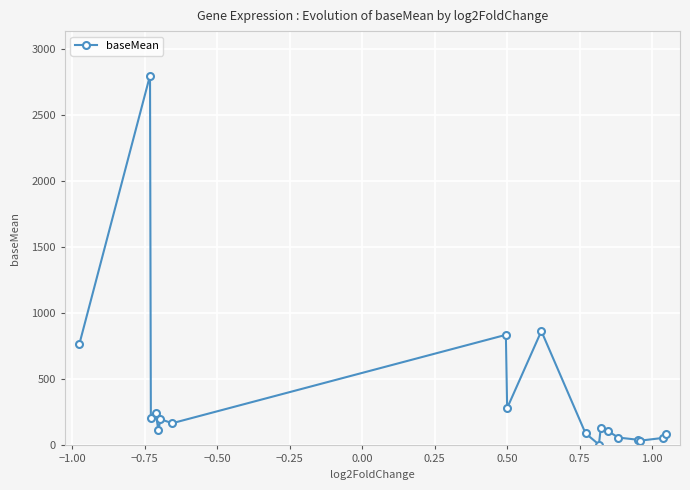

True or false: there are more than 1 points higher than both neighbors.

True